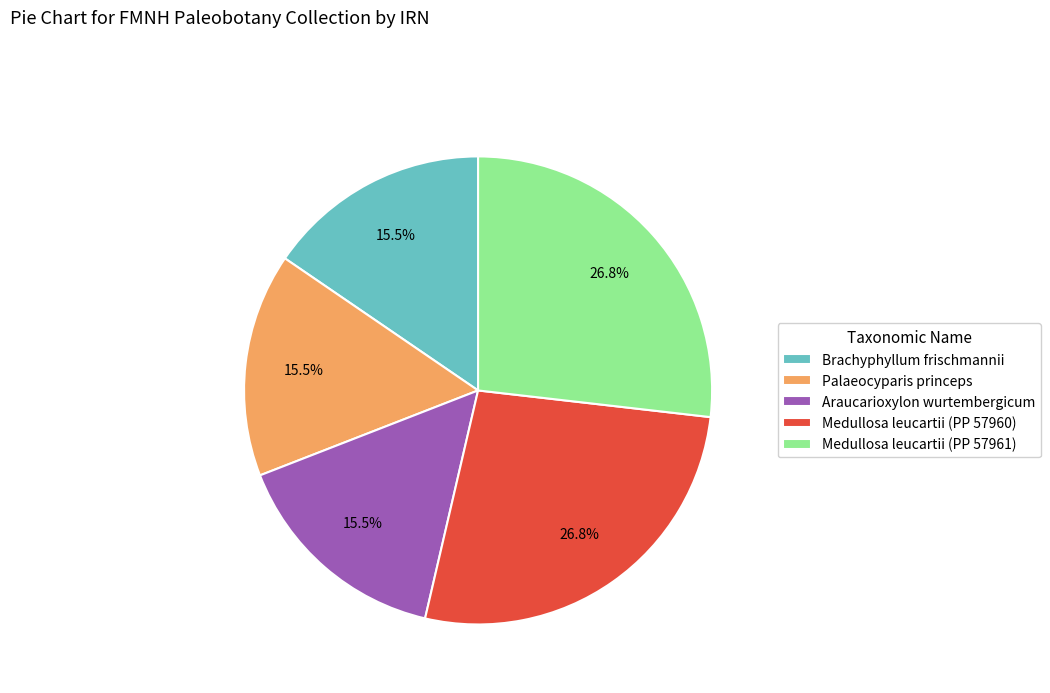

What percentage is the Medullosa leucartii (PP 57961) slice, to the nearest percent?

27%